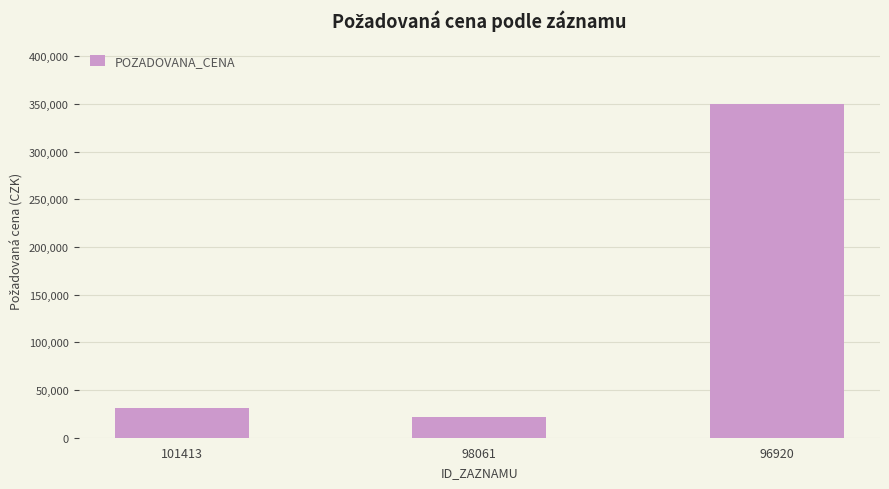

Where is the data nearest to the value 186100?

101413